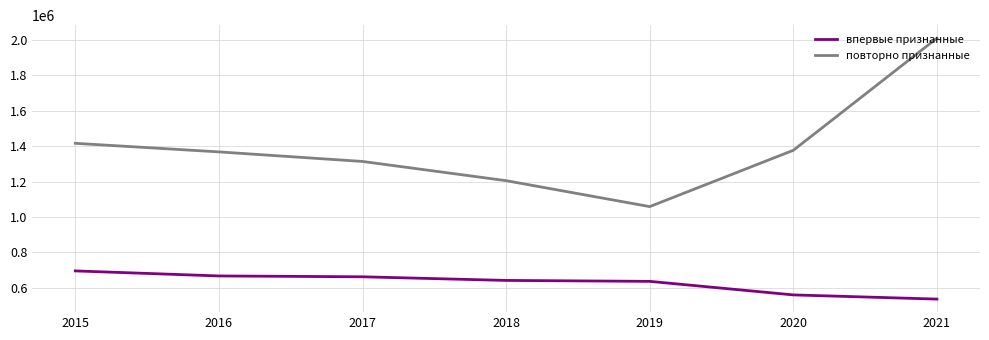

True or false: впервые признанные has a value of 661715 at 2017.

True